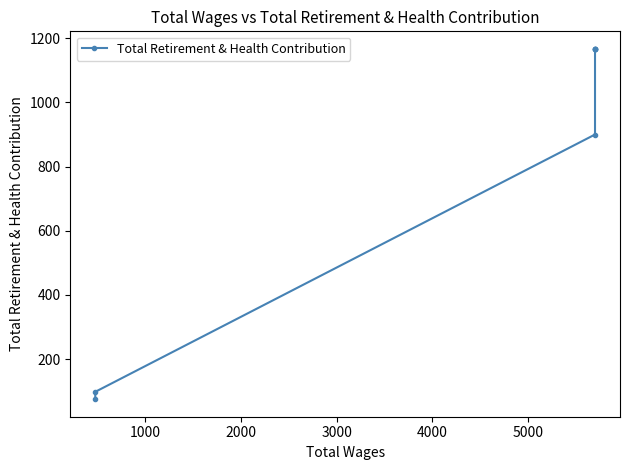

How many lines are shown in the chart?

1